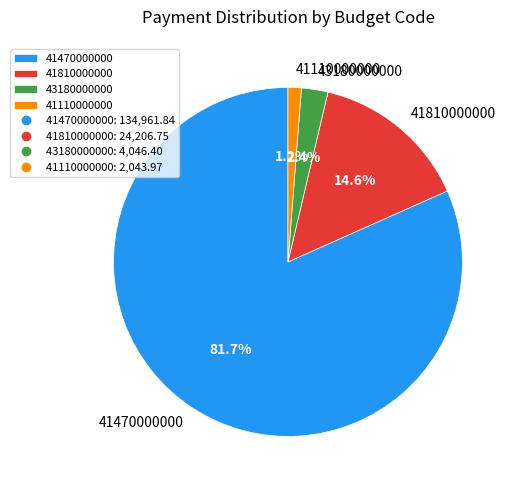

Which slice is the largest?

41470000000